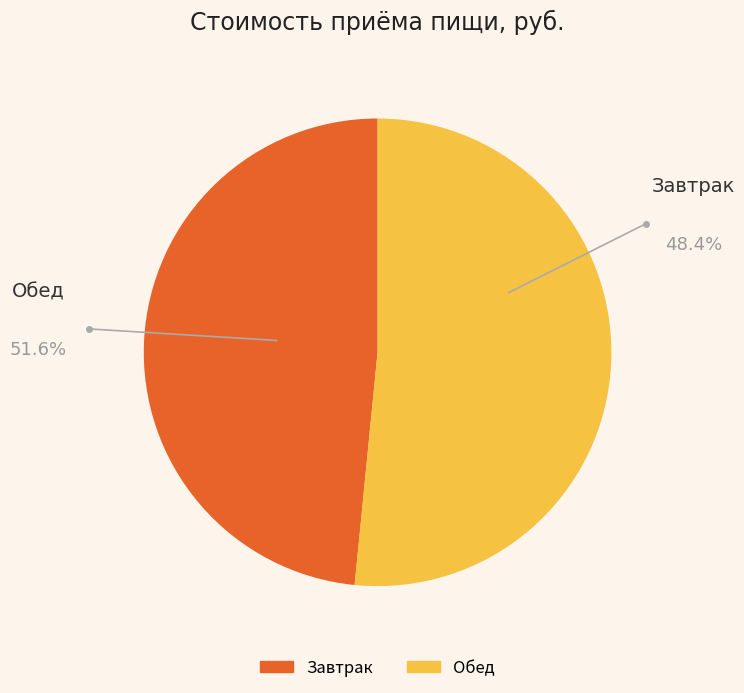

Is Обед the majority of the pie?

Yes